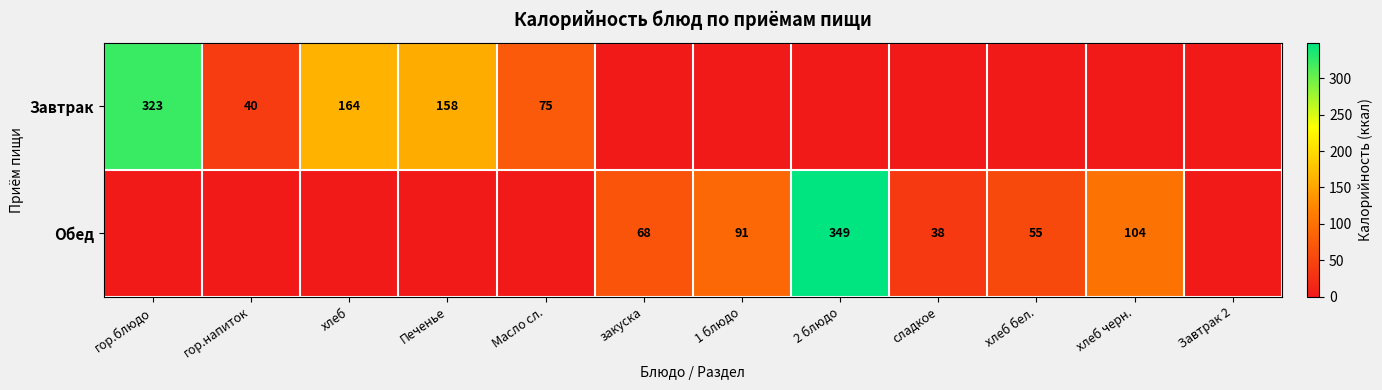

Is the value of Обед at закуска greater than the value of Завтрак at гор.напиток?

Yes